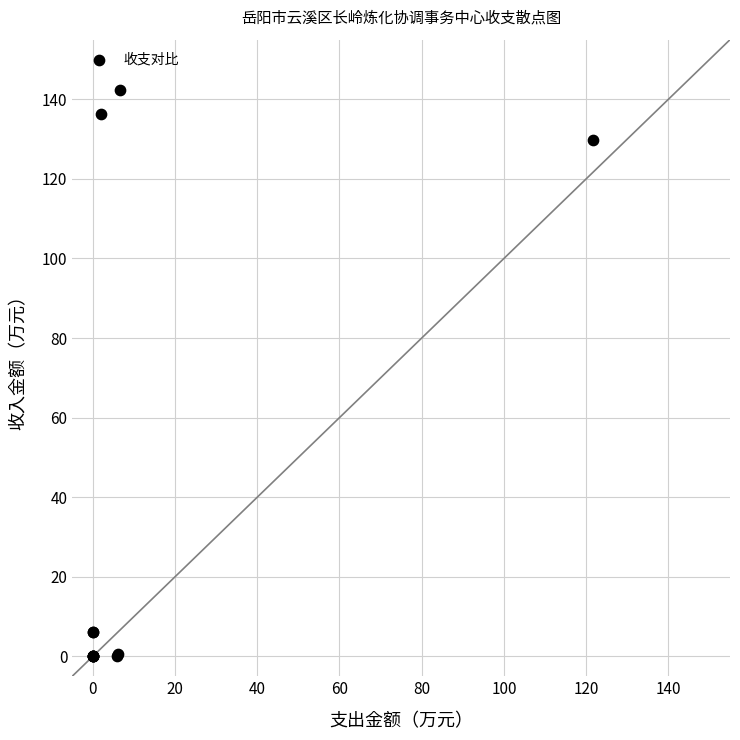

What Y value in the scatter plot is closest to 71?

129.7